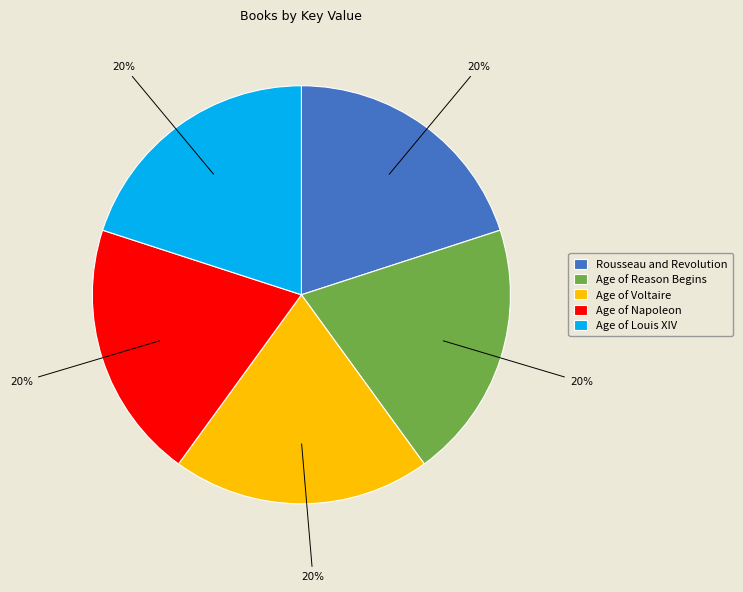

To the nearest percent, what portion does Rousseau and Revolution represent?

20%